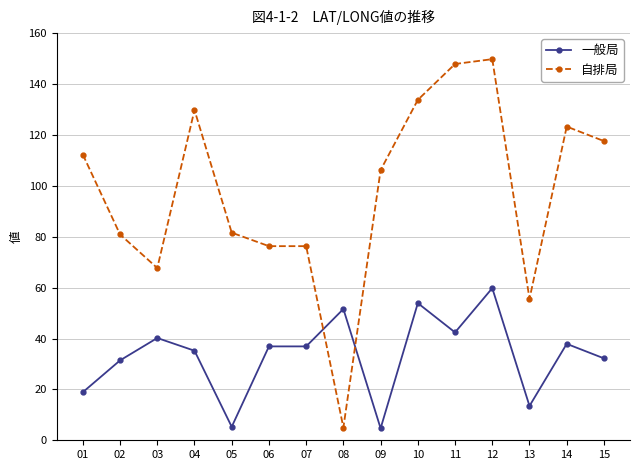

List the series in order of their overall mean, highest first.

自排局, 一般局